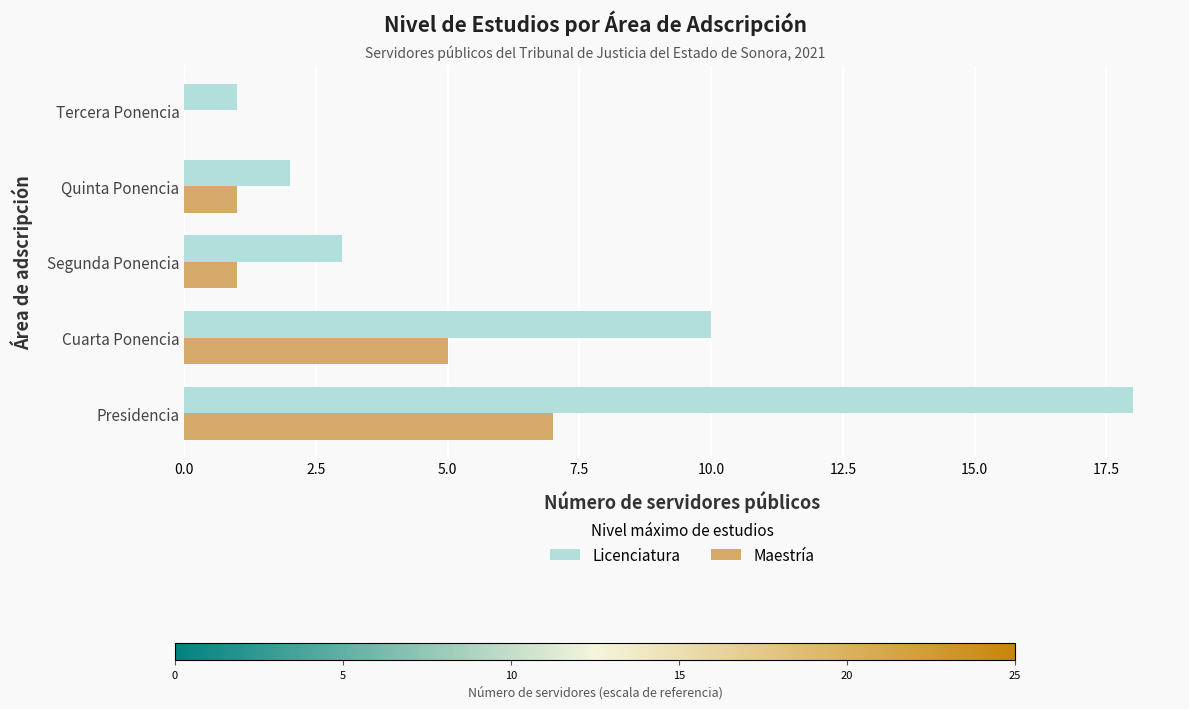

Is it true that Licenciatura equals 3 at Segunda Ponencia?

True